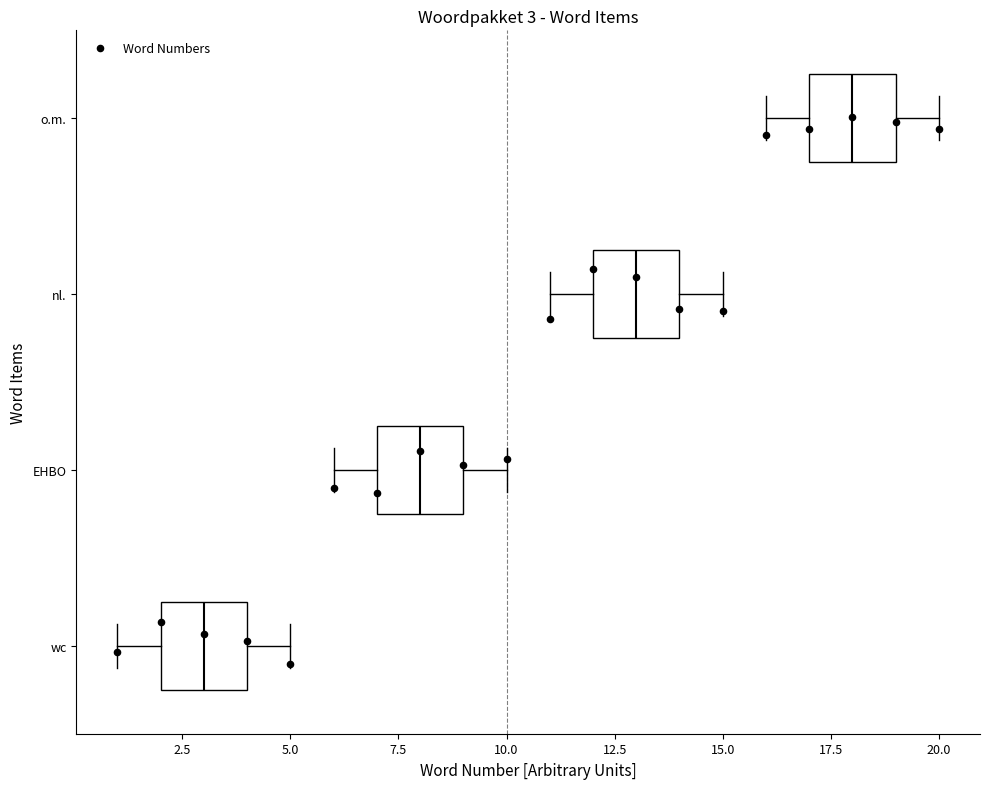

Which box's median line is the furthest to the right?

o.m.